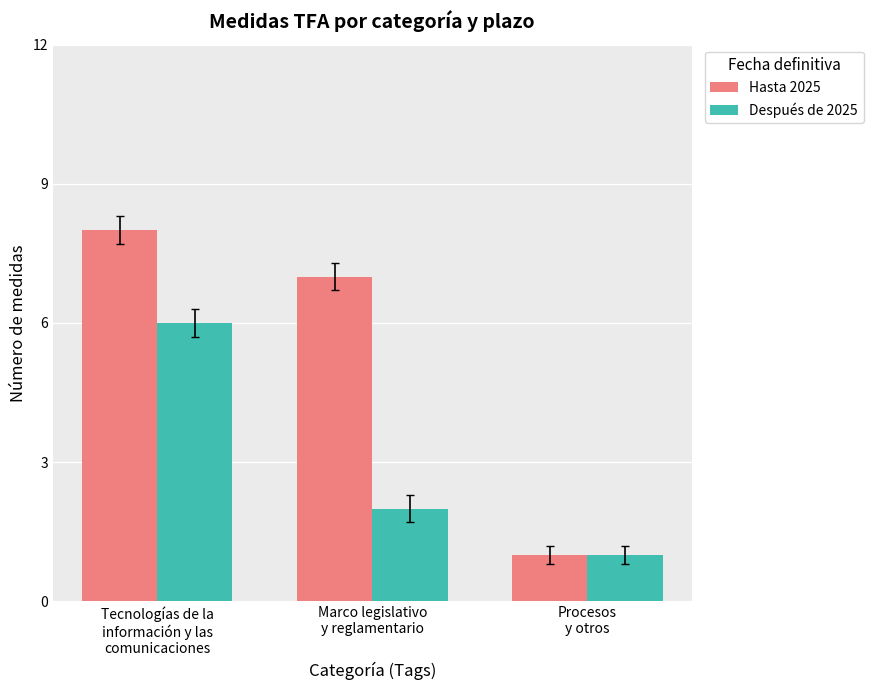

What is the difference between the second highest and minimum values in the Hasta 2025 series?

6